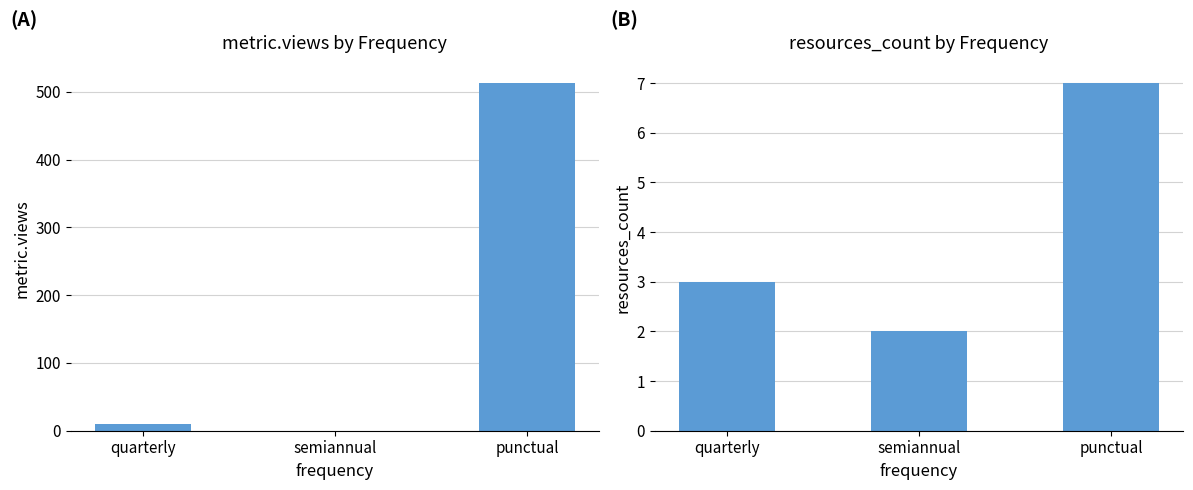

At which label is resources_count closest to 4?

quarterly